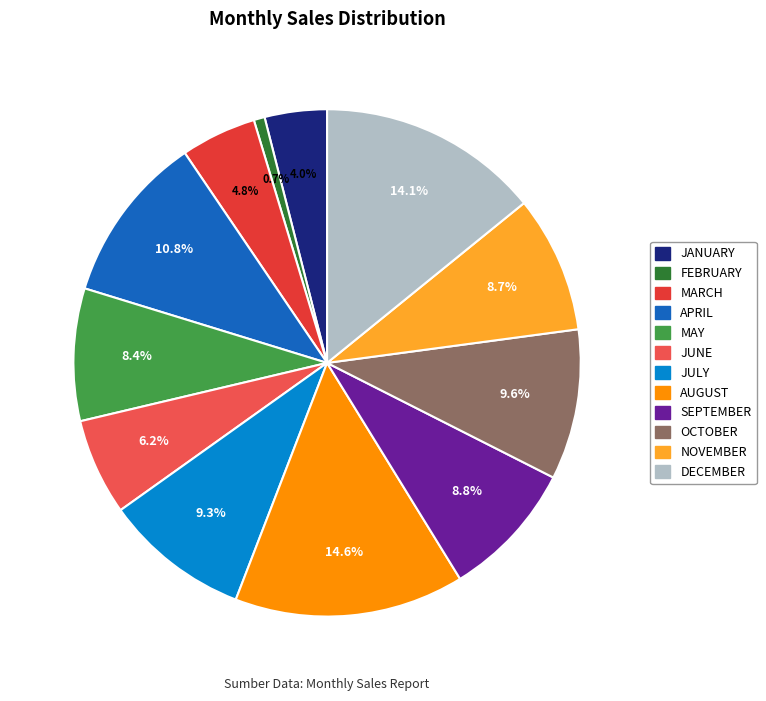

To the nearest percent, what portion does NOVEMBER represent?

9%